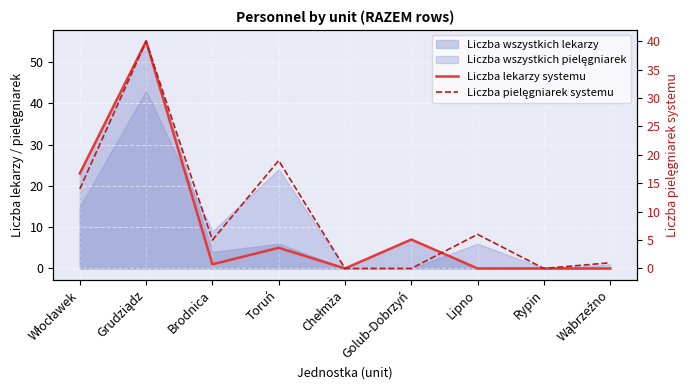

What is the sum of all Liczba lekarzy systemu values?

91